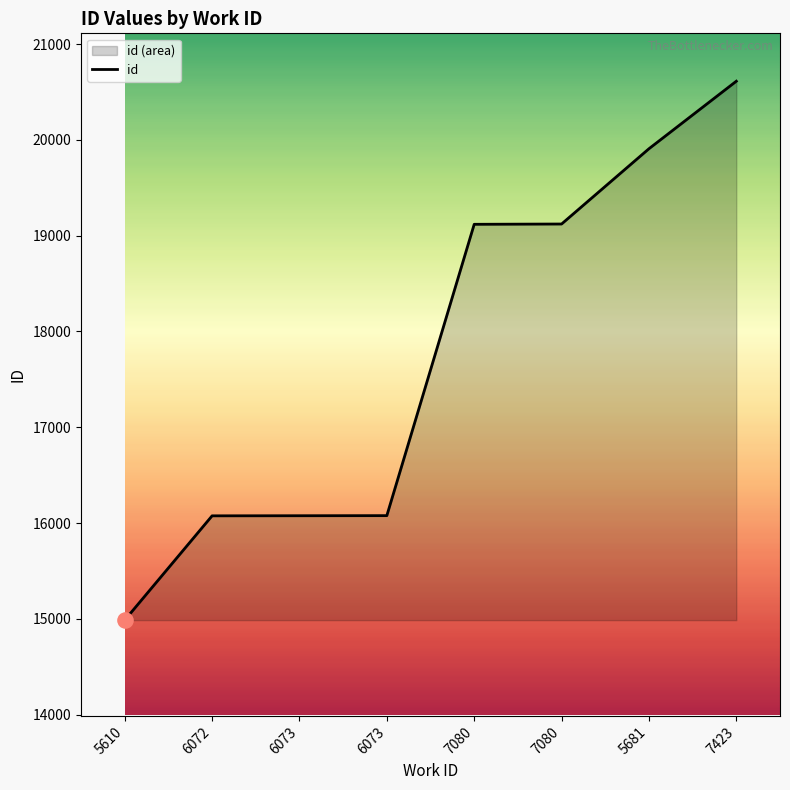

What is the change in value from 7080 to 7423?

+1494